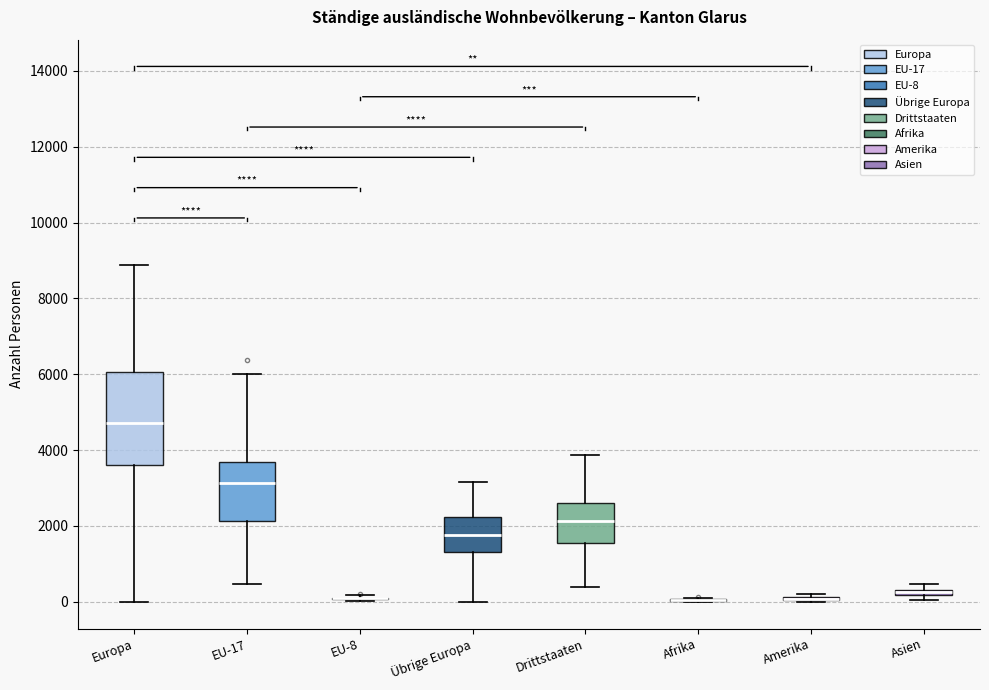

Comparing the boxes themselves (not the whiskers), which one is the tallest?

Europa